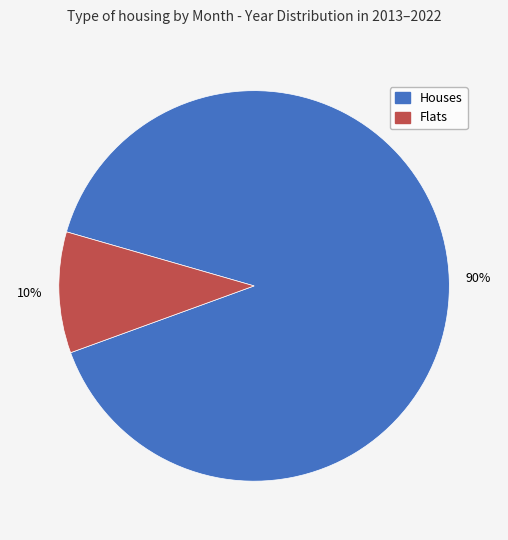

Count the number of slices in the pie.

2